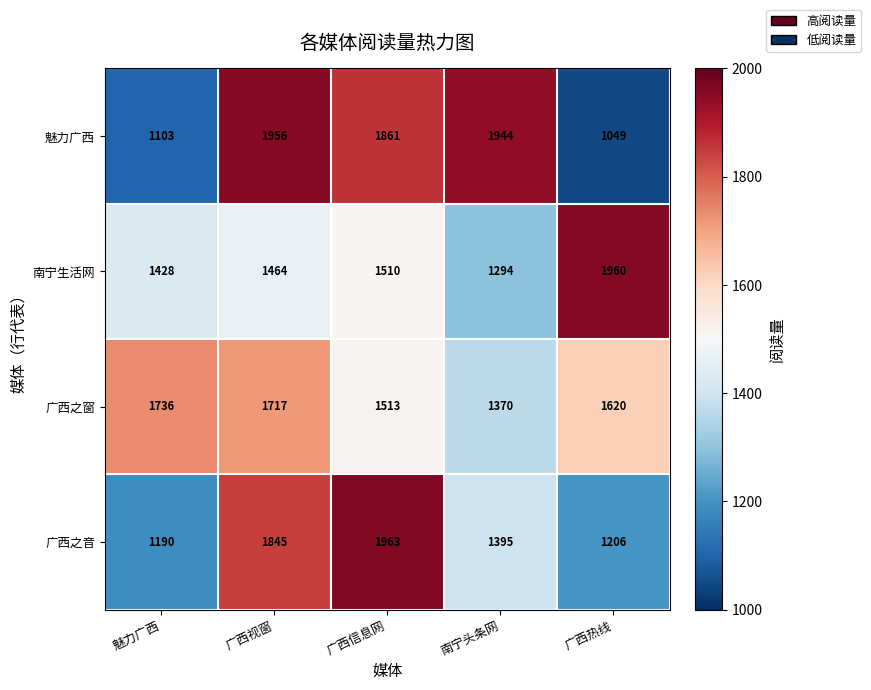

Which series has the largest total across all categories?

广西之窗